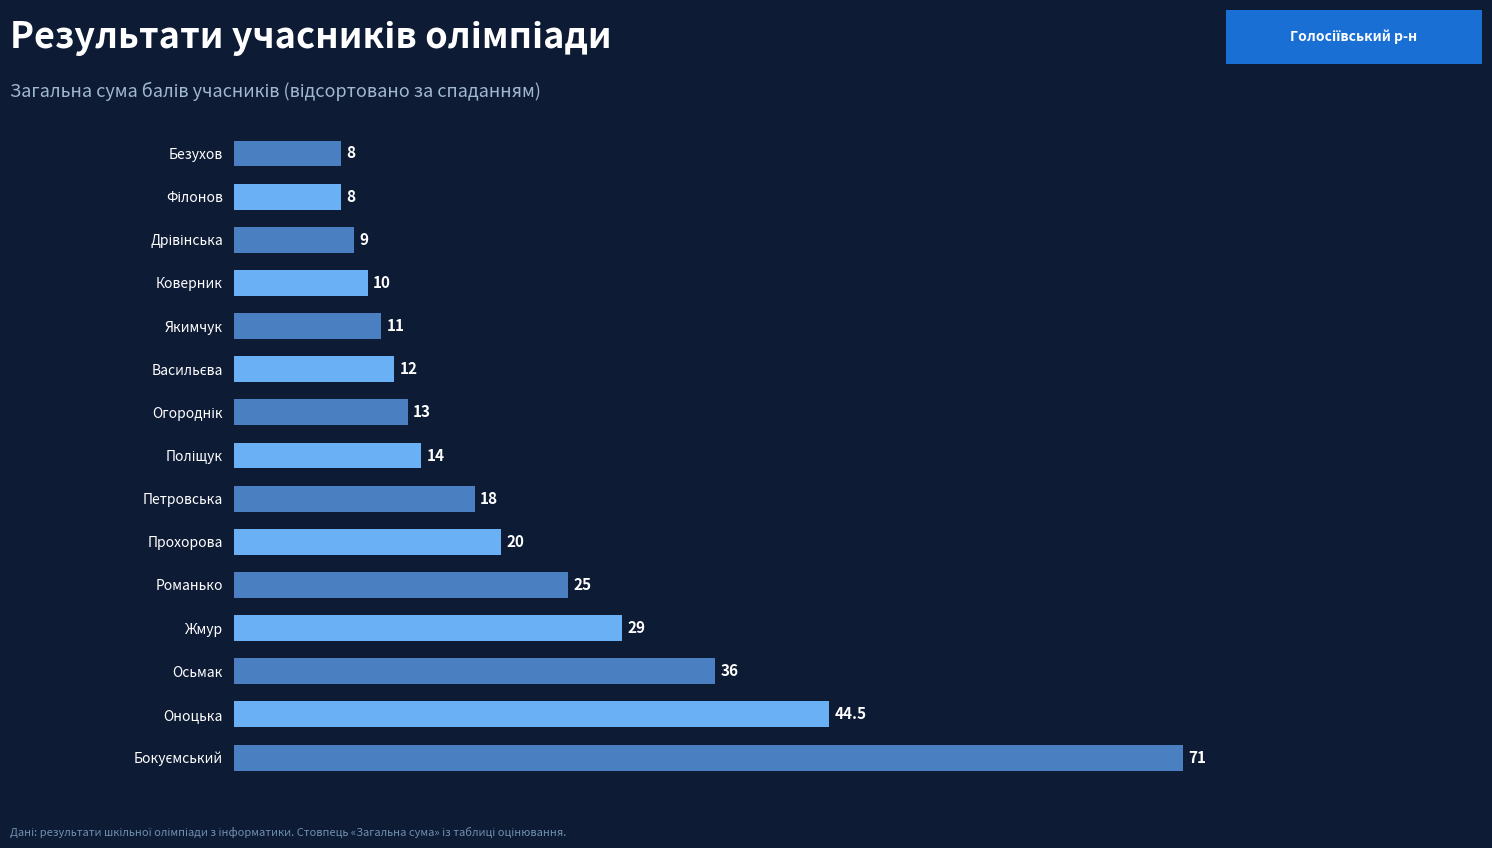

How many categories are shown in the chart?

15